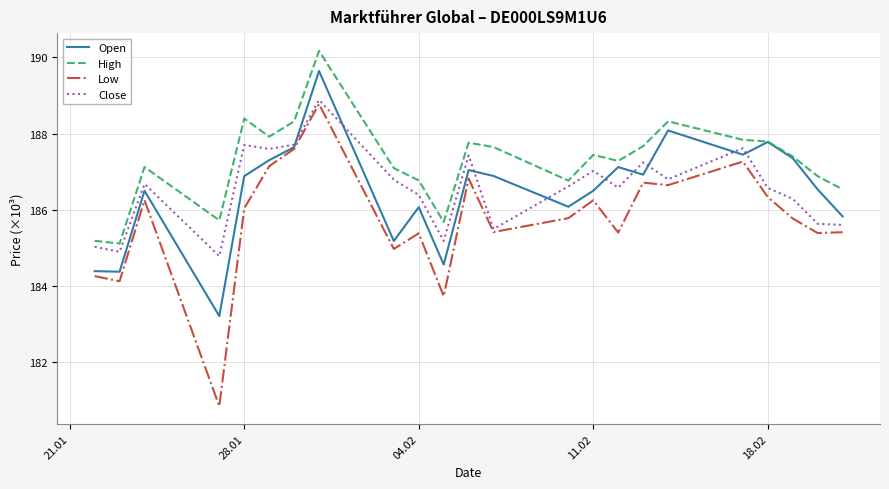

Which series has the largest range (max minus min)?

Low